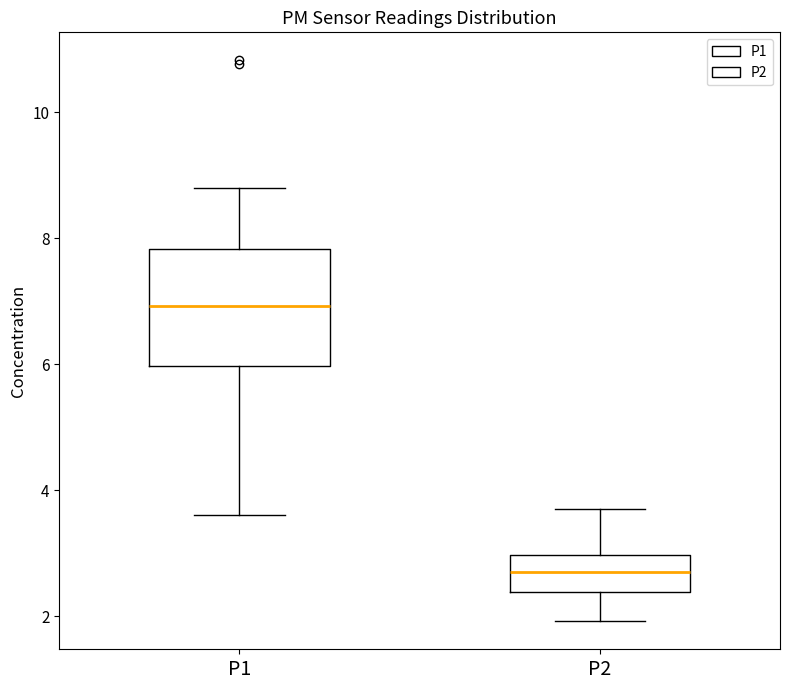

Which box is the tallest, from its lower edge to its upper edge?

P1